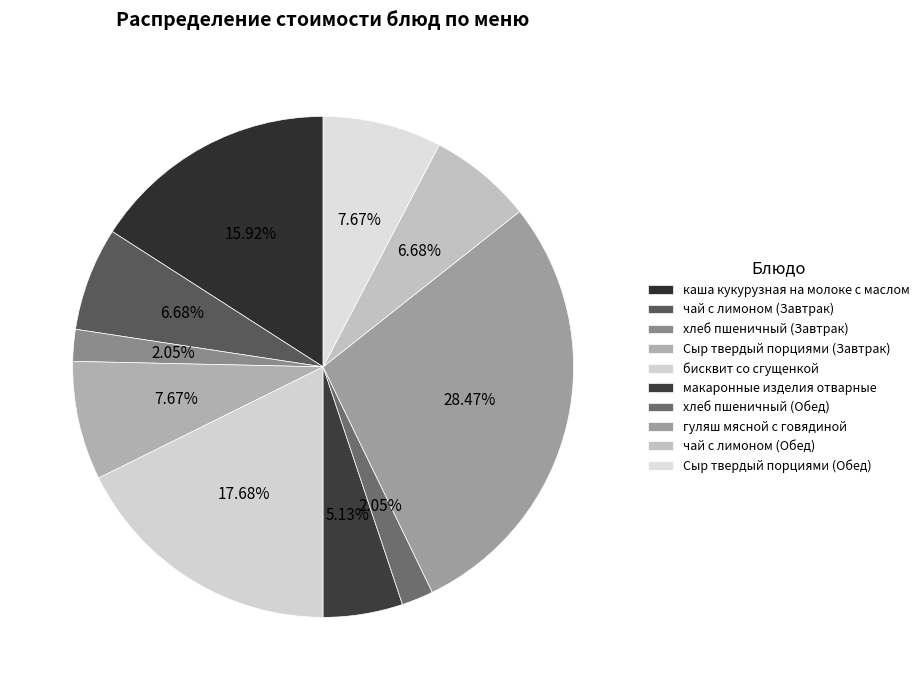

True or false: макаронные изделия отварные accounts for 5% of the total.

True